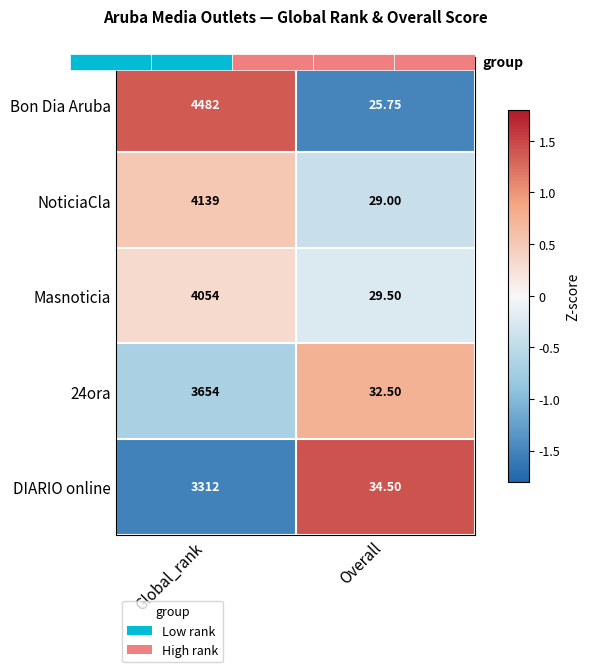

Which has a higher value, Global_rank or Overall?

Global_rank